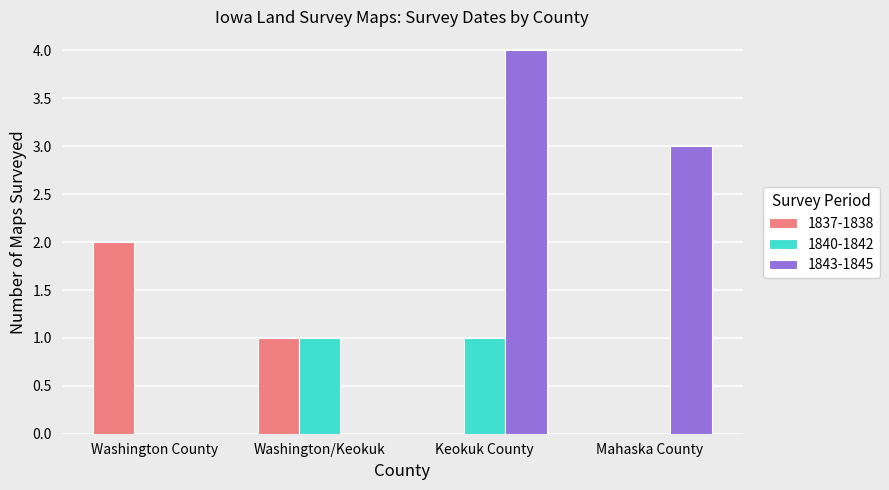

The 1837-1838 series shows 0 at Keokuk County. True or false?

True